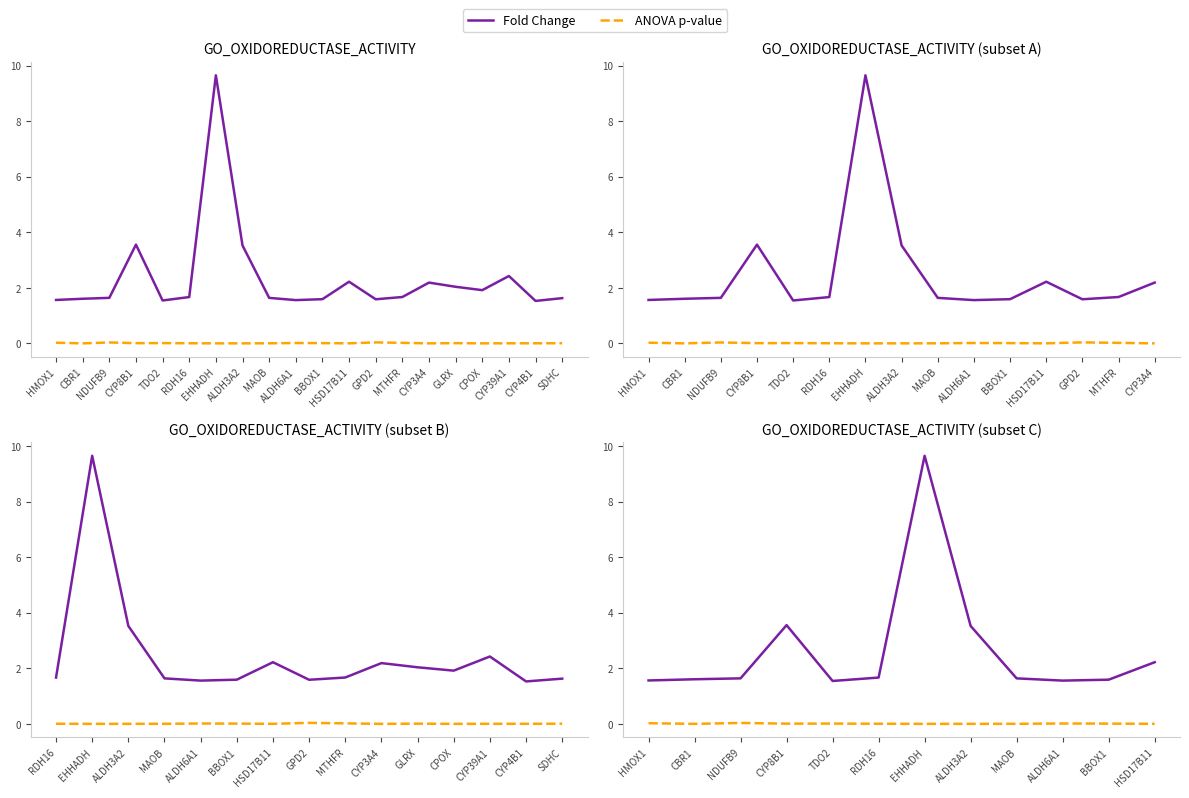

Reading left to right, extract all data points from this chart.

Fold Change: HMOX1=1.6	CBR1=1.6	NDUFB9=1.6	CYP8B1=3.6	TDO2=1.5	RDH16=1.7	EHHADH=9.6	ALDH3A2=3.5	MAOB=1.6	ALDH6A1=1.6	BBOX1=1.6	HSD17B11=2.2
ANOVA p-value: HMOX1=0.0	CBR1=0.0	NDUFB9=0.0	CYP8B1=0.0	TDO2=0.0	RDH16=0.0	EHHADH=0.0	ALDH3A2=0.0	MAOB=0.0	ALDH6A1=0.0	BBOX1=0.0	HSD17B11=0.0